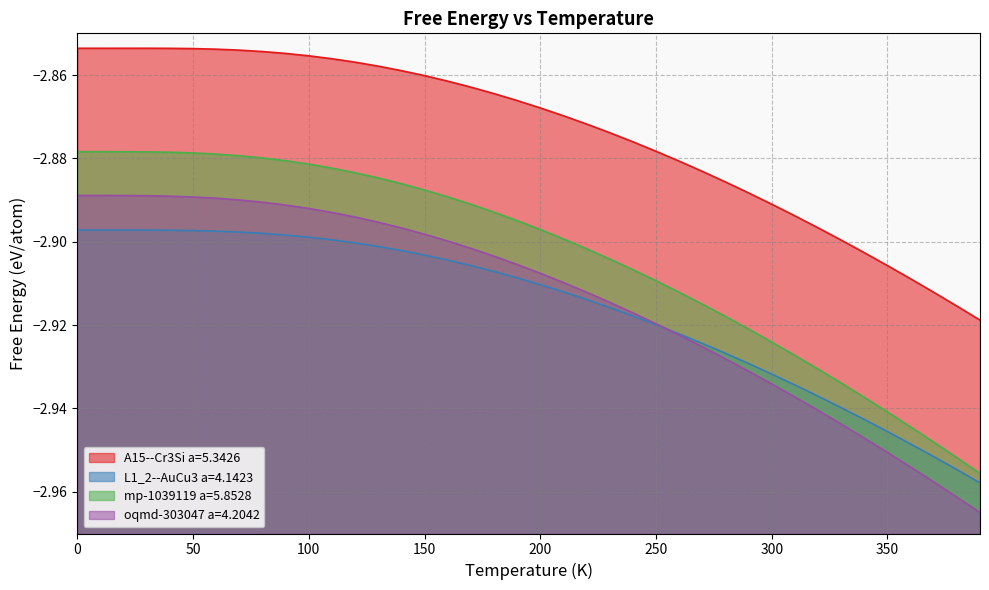

What is the value of the mp-1039119 a=5.8528 point at the 20th from the left?

-2.9